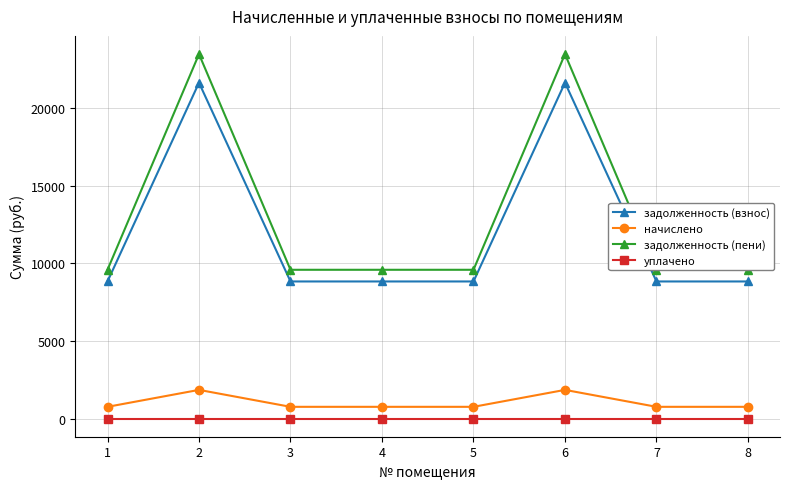

At 5, list the series in order from smallest to largest.

уплачено, начислено, задолженность (взнос), задолженность (пени)